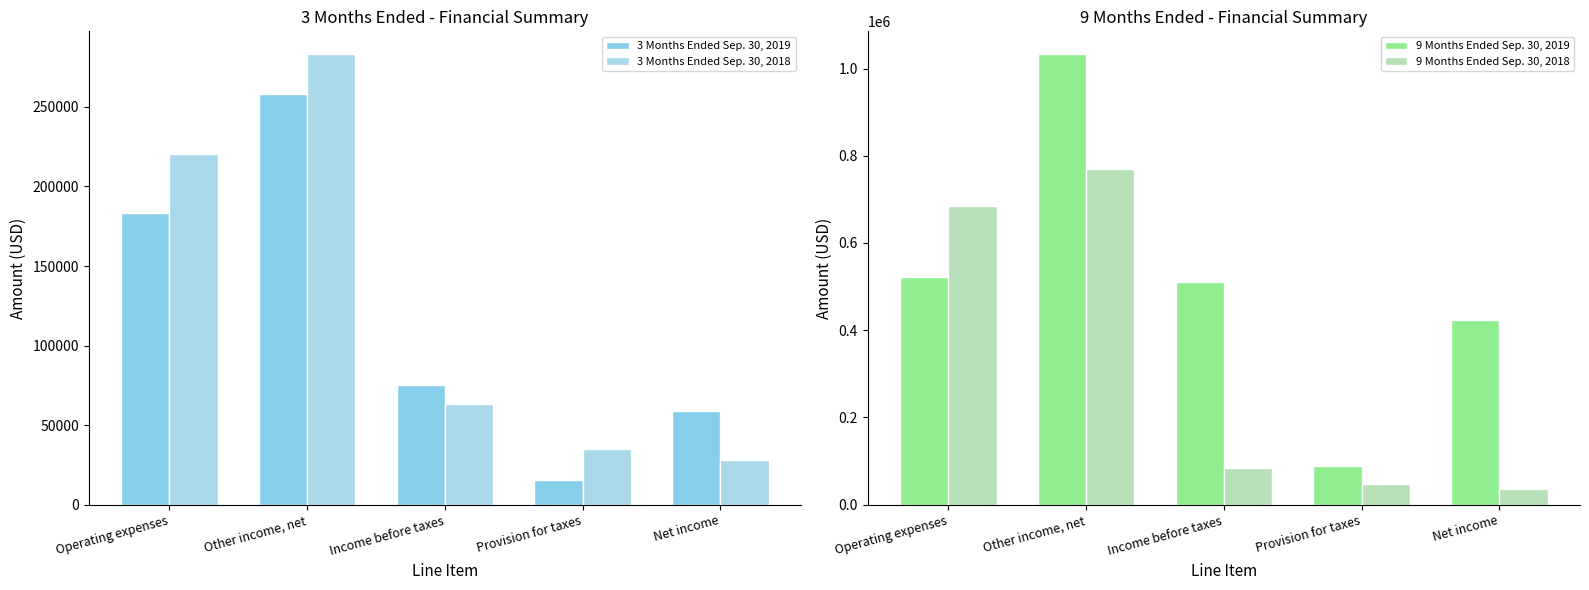

The 3 Months Ended Sep. 30, 2019 series shows 59195 at Net income. True or false?

True